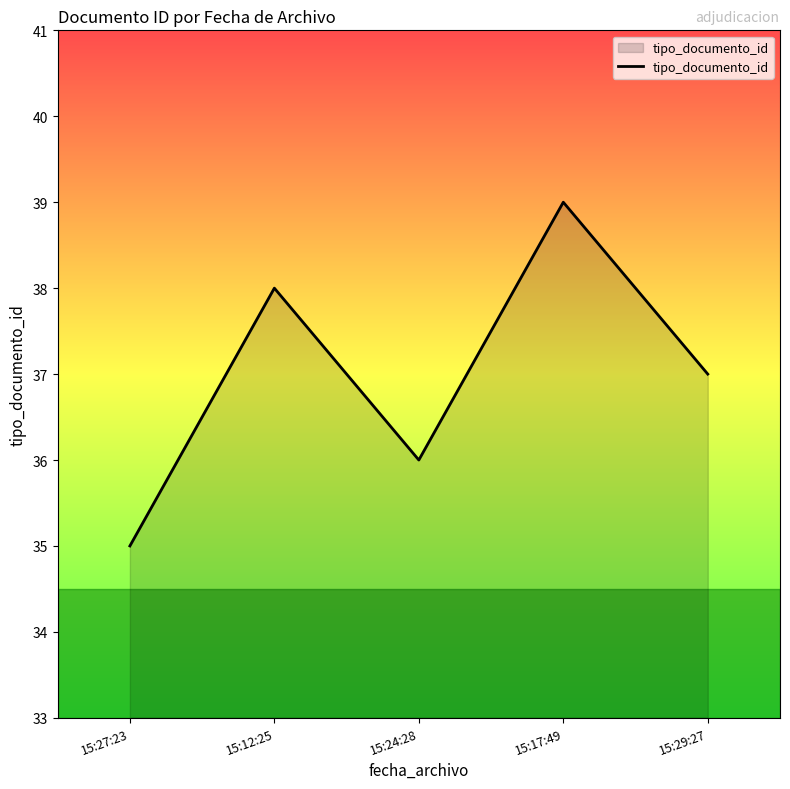

What is the smallest value displayed?

35